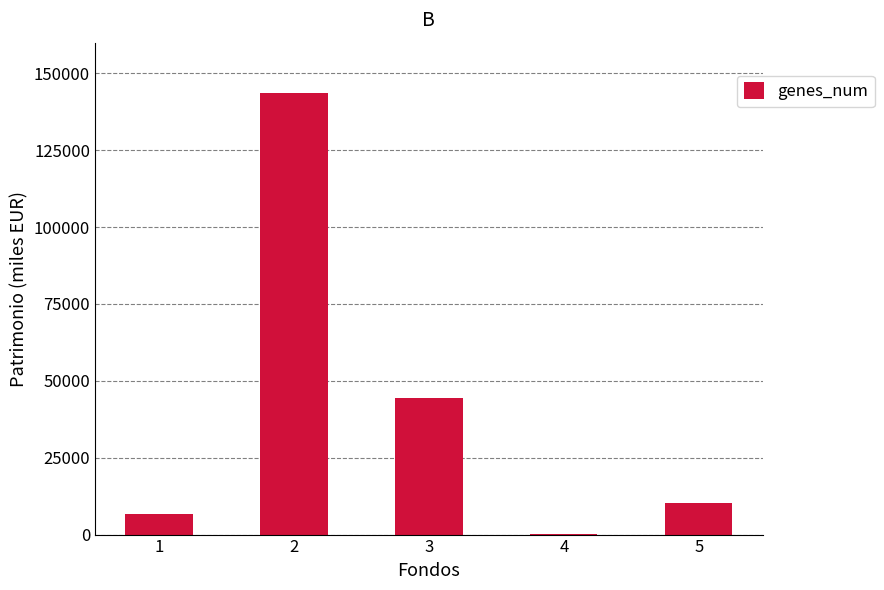

Reading right to left, transcribe all the data shown in this chart.

10314	246	44533	143589	6816